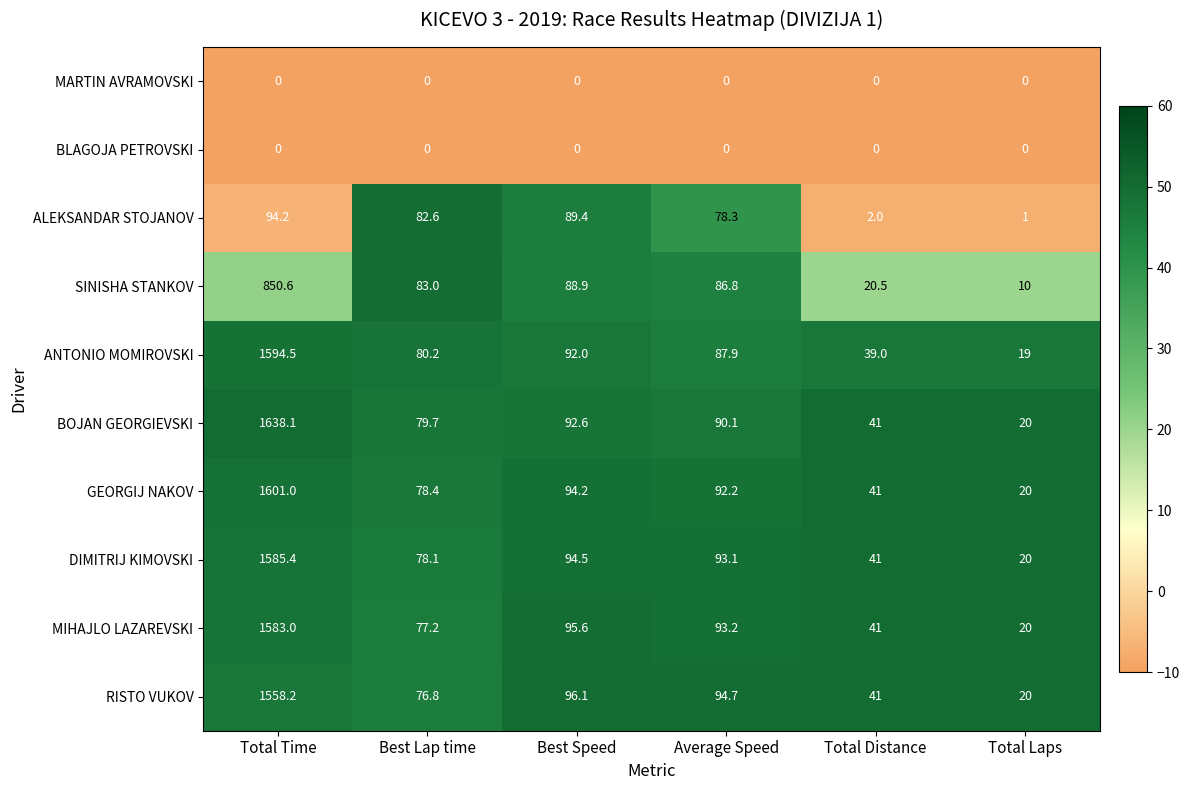

How many values in the BOJAN GEORGIEVSKI series exceed 90?

3